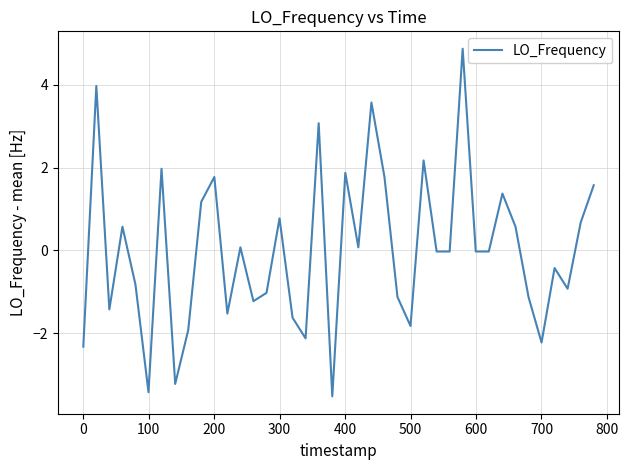

What is the difference between the maximum and minimum values?

8.4